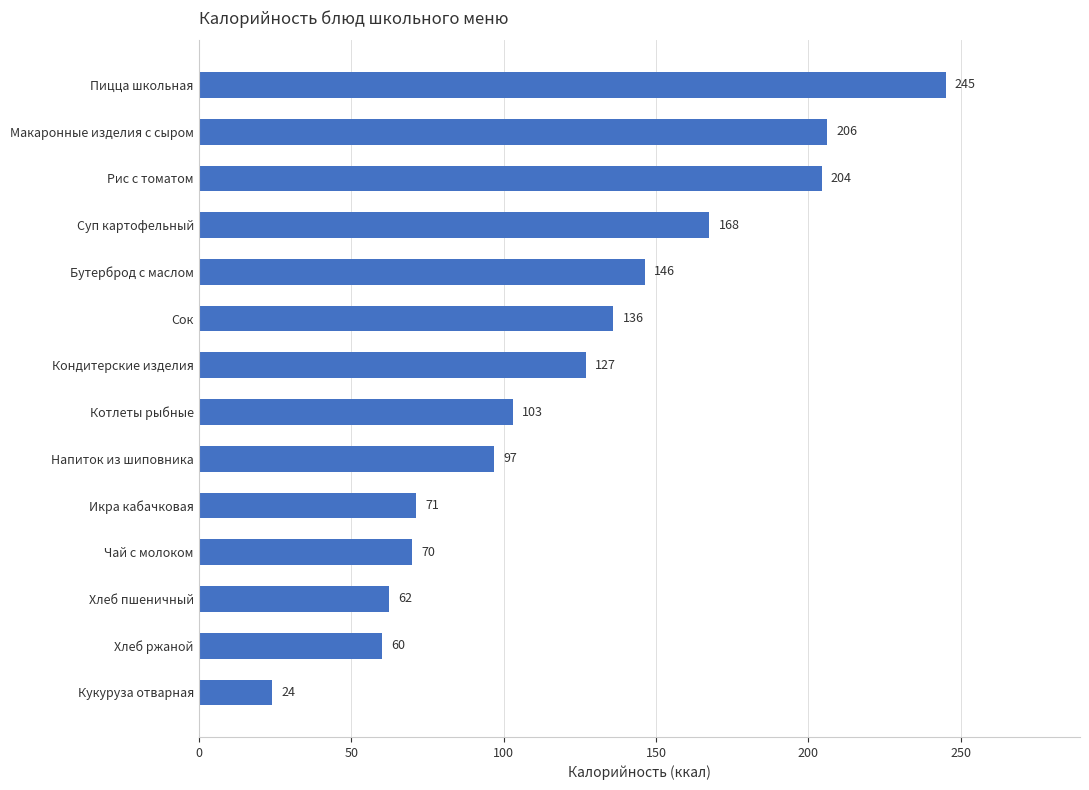

What is the greatest value displayed?

245.0